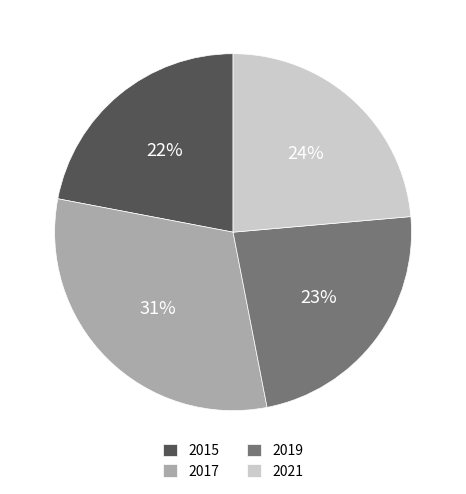

Is the sum of 2019 and 2021 greater than half?

No